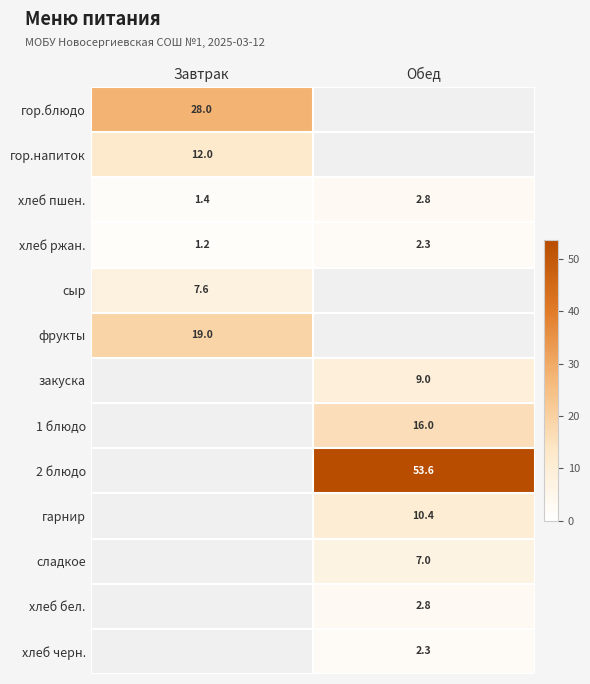

At which category is the sum across all series the highest?

Обед